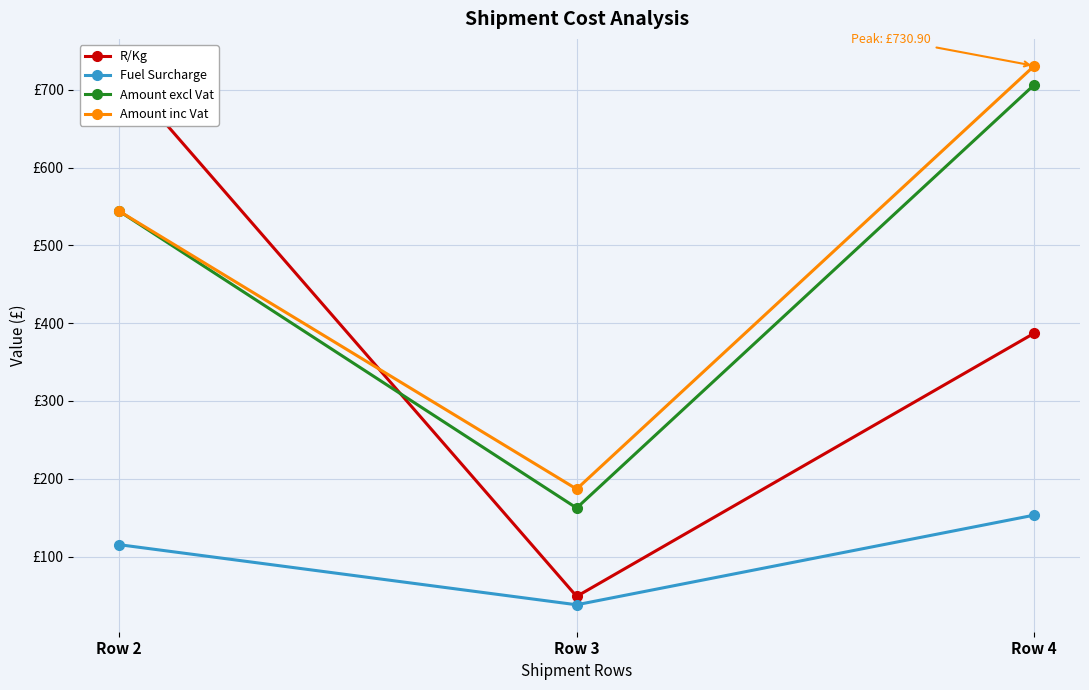

Between Row 2 and Row 3, which series saw the biggest shift?

R/Kg